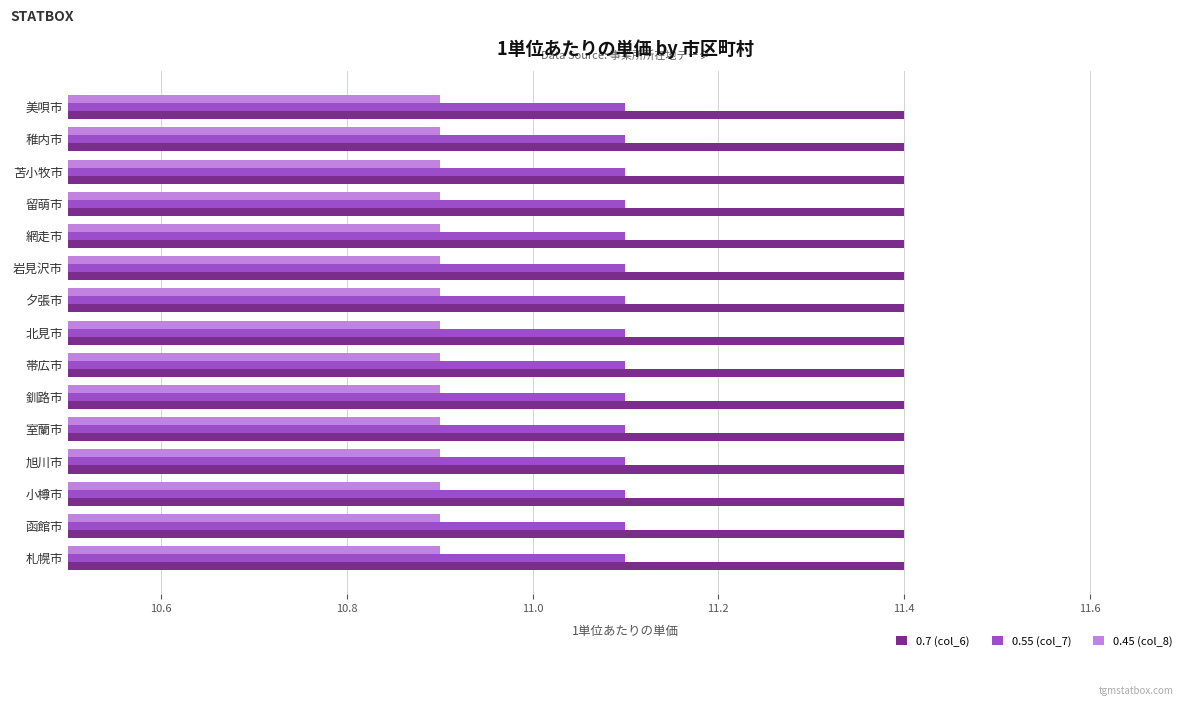

What value does the 0.55 (col_7) series have at 北見市?

11.1